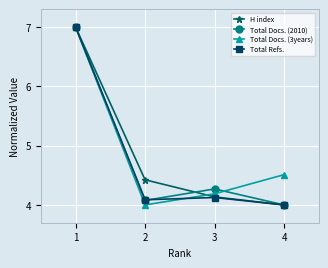

What is the sum of the Total Refs. values at 3 and 4?

8.1